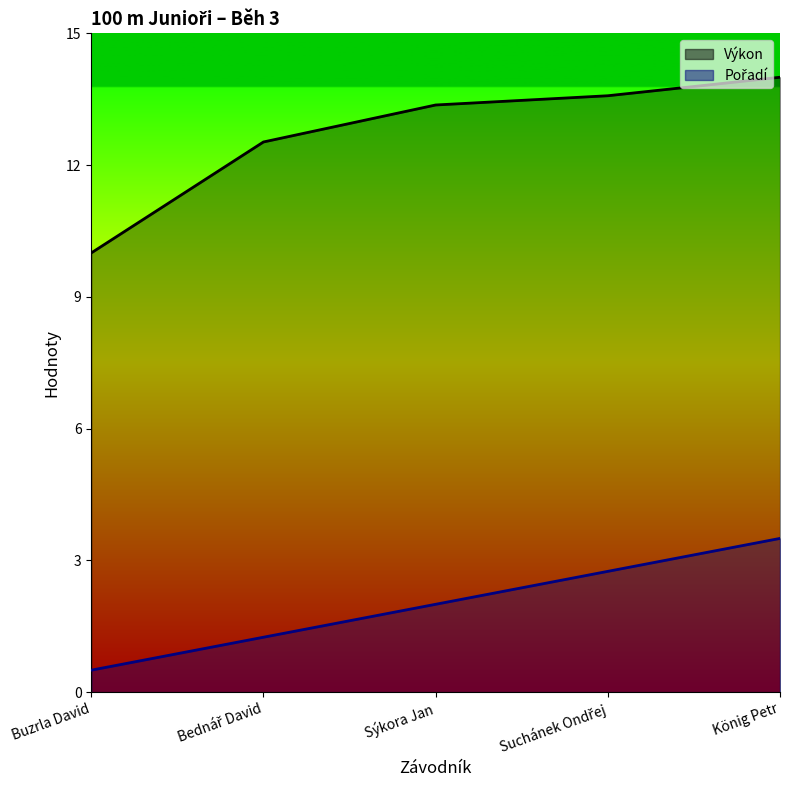

Rank the categories by Výkon value from highest to lowest.

König Petr, Suchánek Ondřej, Sýkora Jan, Bednář David, Buzrla David